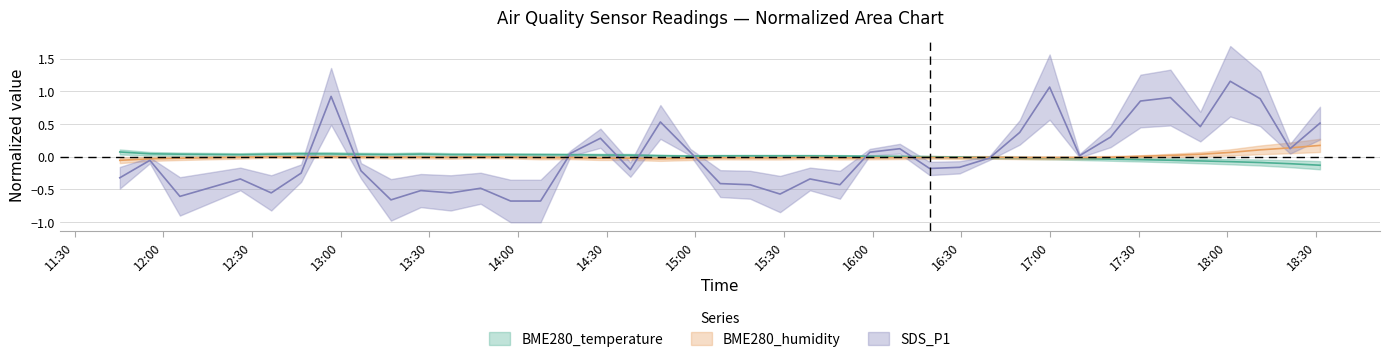

At how many categories does at least one series exceed 0?

37